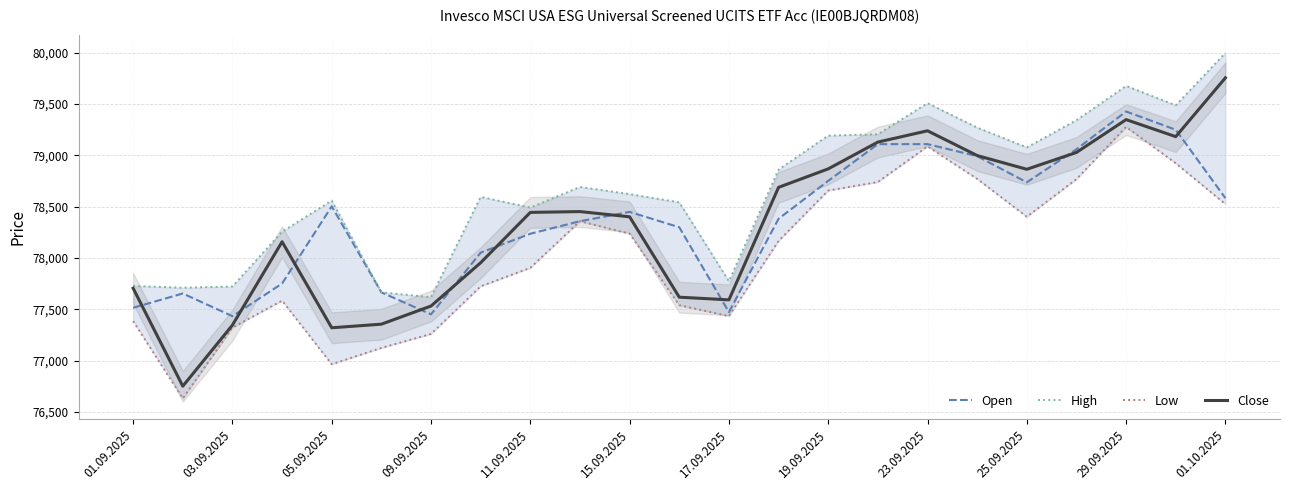

At which label does Close reach its peak?

01.10.2025